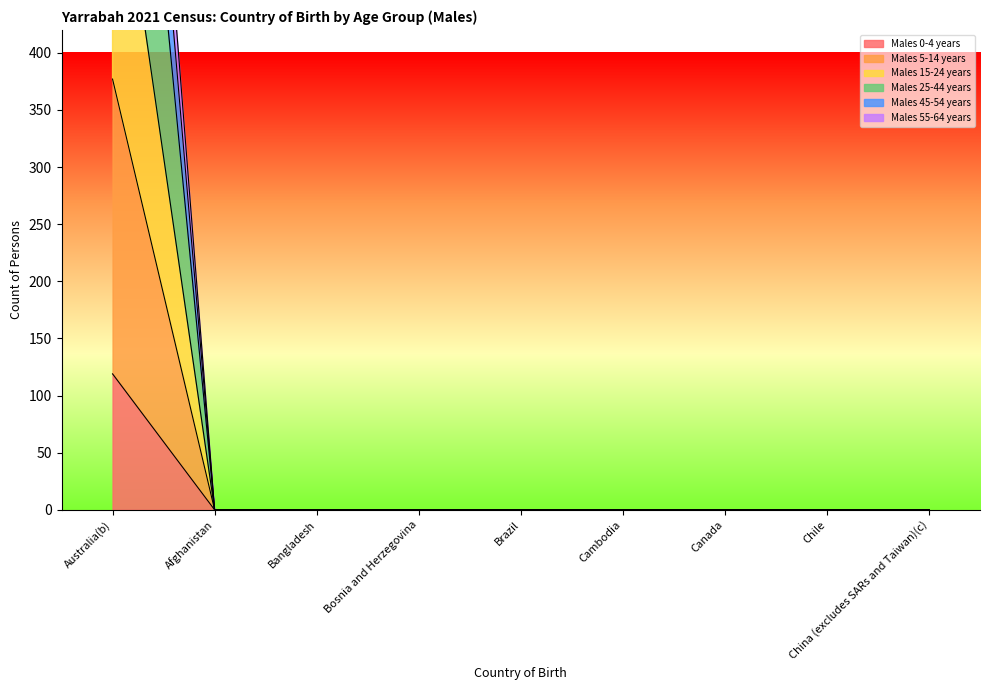

The value of Males 0-4 years at Canada is -38. True or false?

False